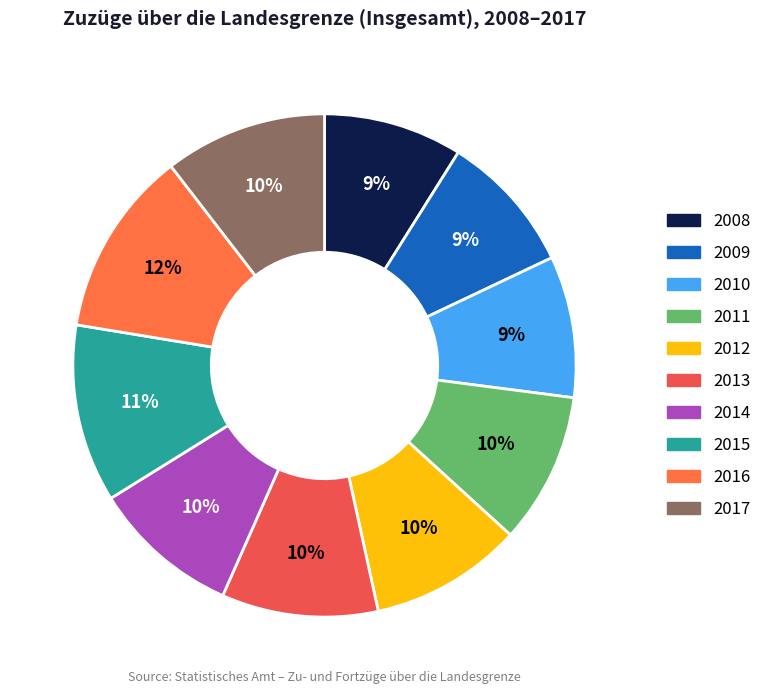

How many slices are in this pie chart?

10